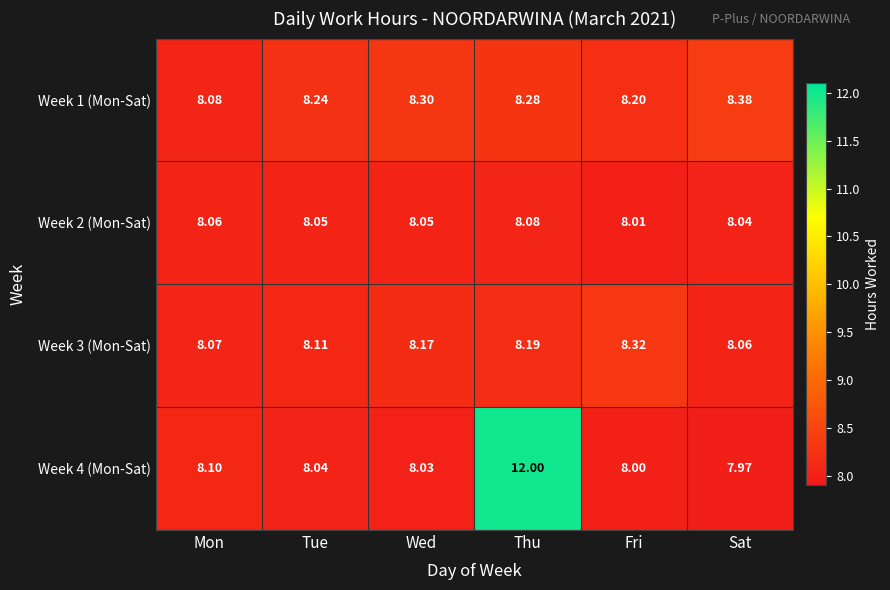

Which series has the largest range (max minus min)?

Week 4 (Mon-Sat)